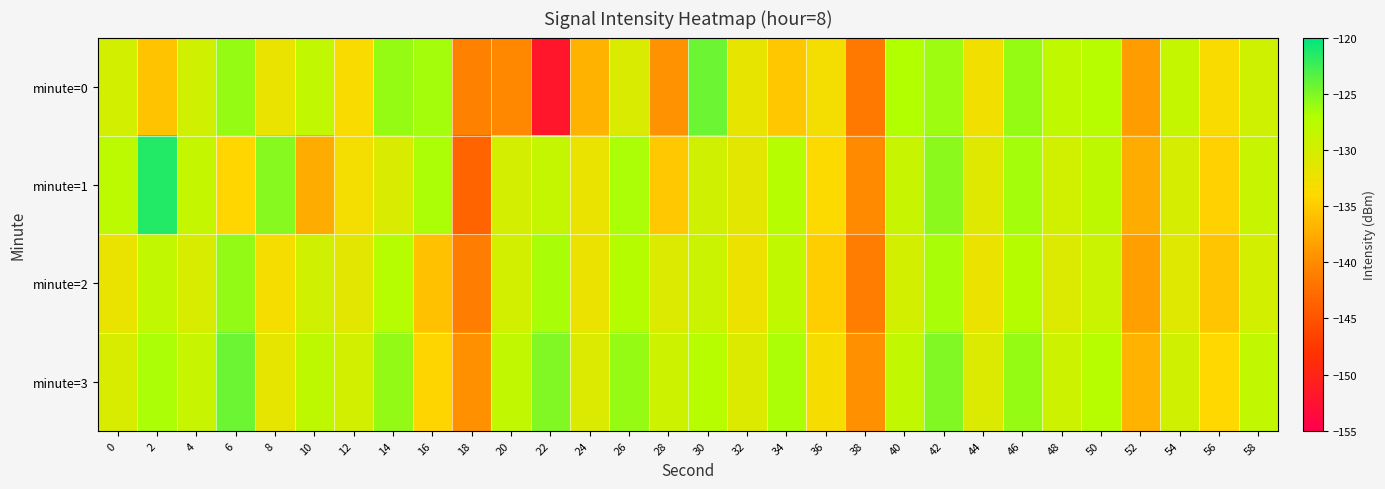

Reading left to right, list all the values displayed in this chart.

minute=0: 0=-130.0	2=-135.7	4=-129.7	6=-125.9	8=-132.1	10=-128.4	12=-133.5	14=-125.9	16=-126.5	18=-140.9	20=-140.4	22=-152.0	24=-137.0	26=-130.6	28=-139.5	30=-124.3	32=-131.8	34=-135.3	36=-133.1	38=-141.7	40=-127.0	42=-126.2	44=-132.8	46=-125.9	48=-128.2	50=-127.6	52=-138.7	54=-128.6	56=-133.6	58=-129.5
minute=1: 0=-127.9	2=-121.5	4=-128.7	6=-134.2	8=-125.5	10=-137.5	12=-133.1	14=-130.6	16=-126.8	18=-143.5	20=-130.0	22=-128.5	24=-132.1	26=-126.8	28=-135.2	30=-129.7	32=-131.4	34=-127.3	36=-133.8	38=-140.1	40=-128.9	42=-125.6	44=-131.2	46=-126.5	48=-129.8	50=-128.1	52=-137.4	54=-130.2	56=-134.5	58=-128.9
minute=2: 0=-132.1	2=-128.4	4=-130.5	6=-125.8	8=-133.2	10=-129.7	12=-131.4	14=-127.3	16=-135.8	18=-141.1	20=-129.9	22=-126.6	24=-132.2	26=-127.5	28=-130.8	30=-129.1	32=-132.4	34=-128.3	36=-134.8	38=-141.1	40=-129.9	42=-126.6	44=-132.2	46=-127.5	48=-130.8	50=-129.1	52=-138.4	54=-131.2	56=-135.5	58=-129.9
minute=3: 0=-130.5	2=-126.8	4=-129.0	6=-124.3	8=-131.7	10=-128.2	12=-129.9	14=-125.8	16=-134.3	18=-139.6	20=-128.4	22=-125.1	24=-130.7	26=-126.0	28=-129.3	30=-127.6	32=-130.9	34=-126.8	36=-133.3	38=-139.6	40=-128.4	42=-125.1	44=-130.7	46=-126.0	48=-129.3	50=-127.6	52=-136.9	54=-129.7	56=-134.0	58=-128.4